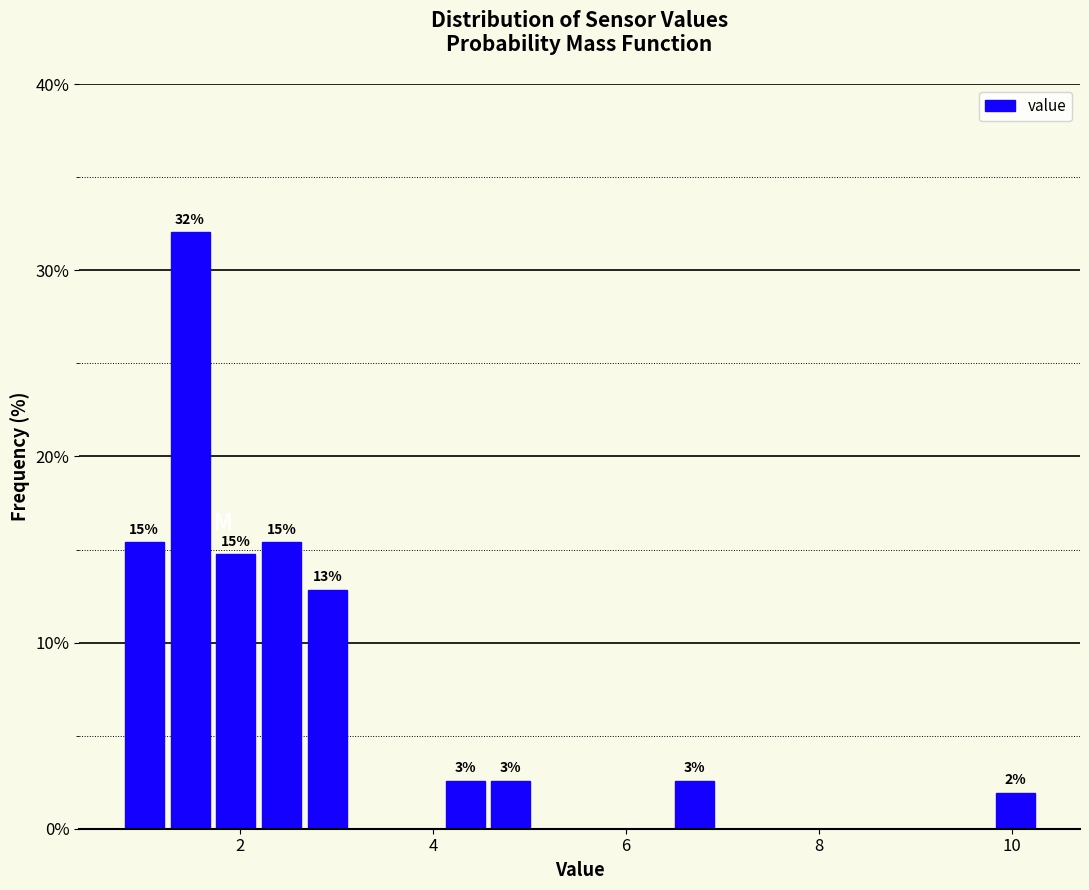

Read against the x-axis, roughly where is the centre of the tallest bar?

1.4